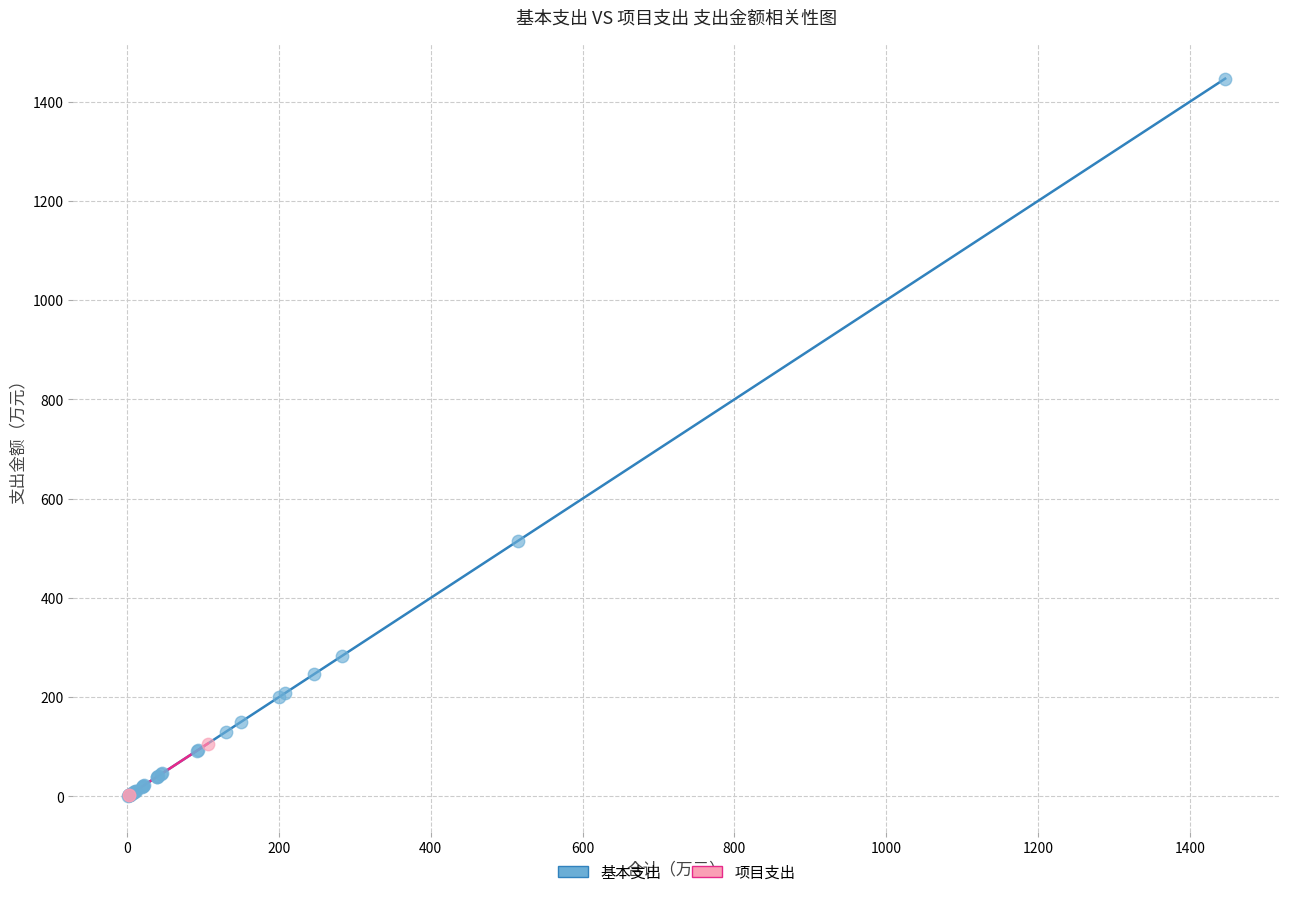

Which series has the largest Y range (max minus min)?

基本支出